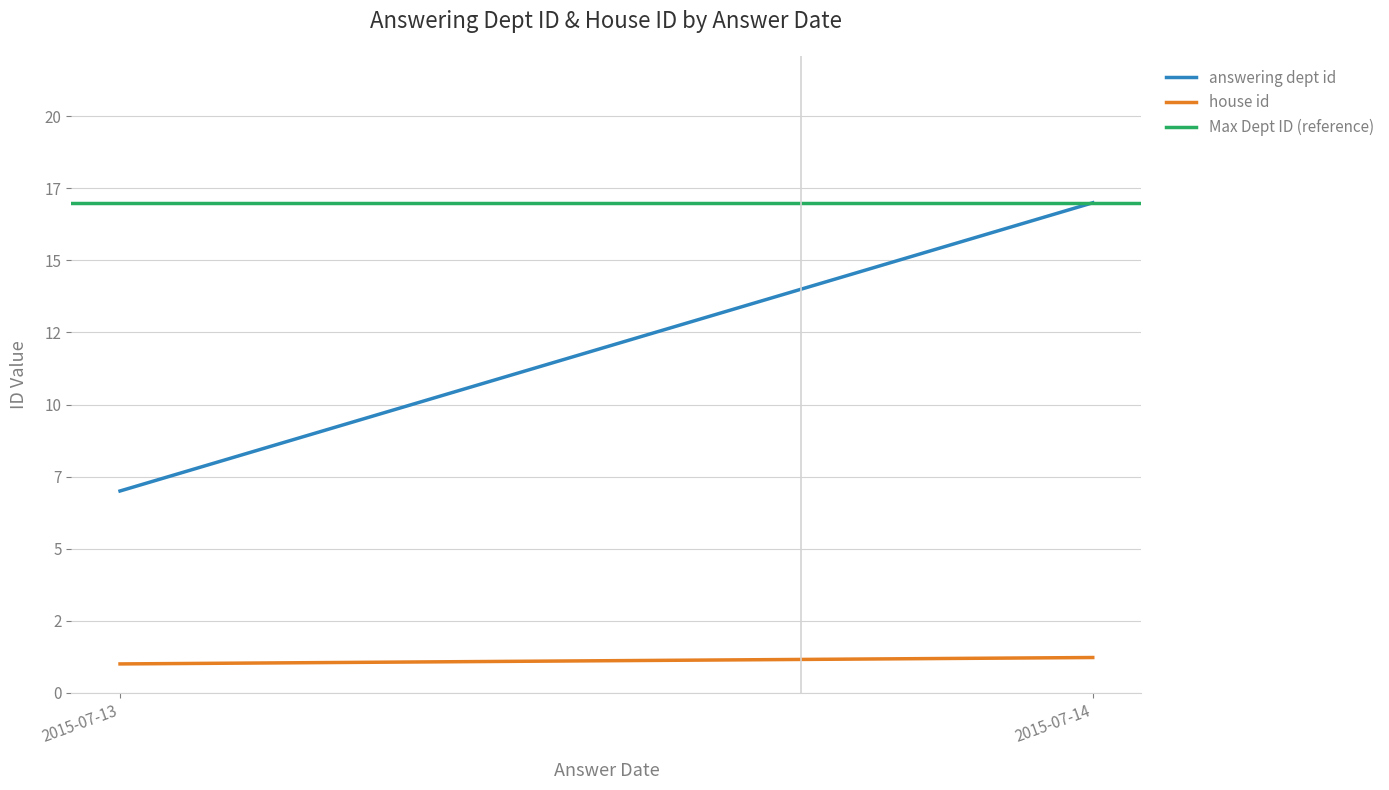

Reading left to right, extract all data points from this chart.

answering dept id: 7.0	17.0
house id: 1.0	1.2
Max Dept ID (reference): 17.0	17.0